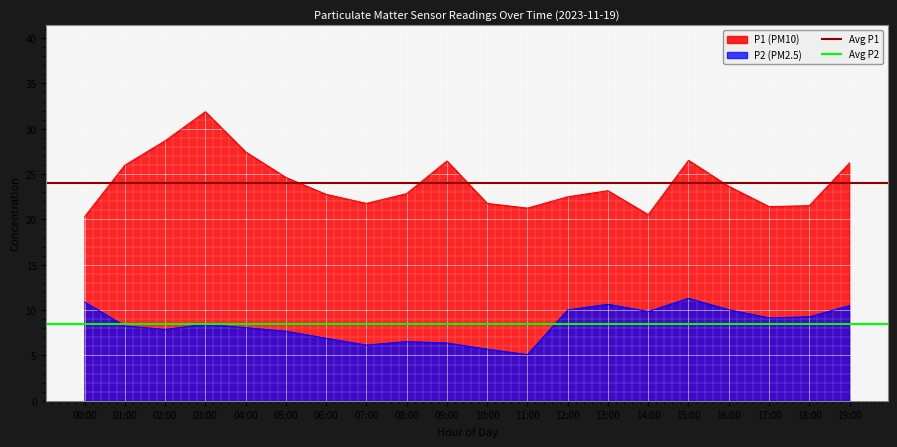

Read the Avg P1 value at 00:00.

24.1